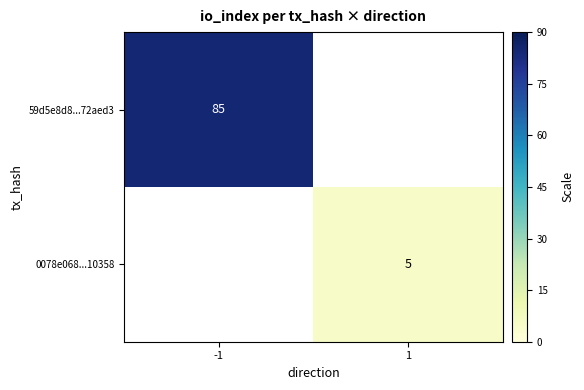

The value of 0078e068...10358 at 1 is 8. True or false?

False